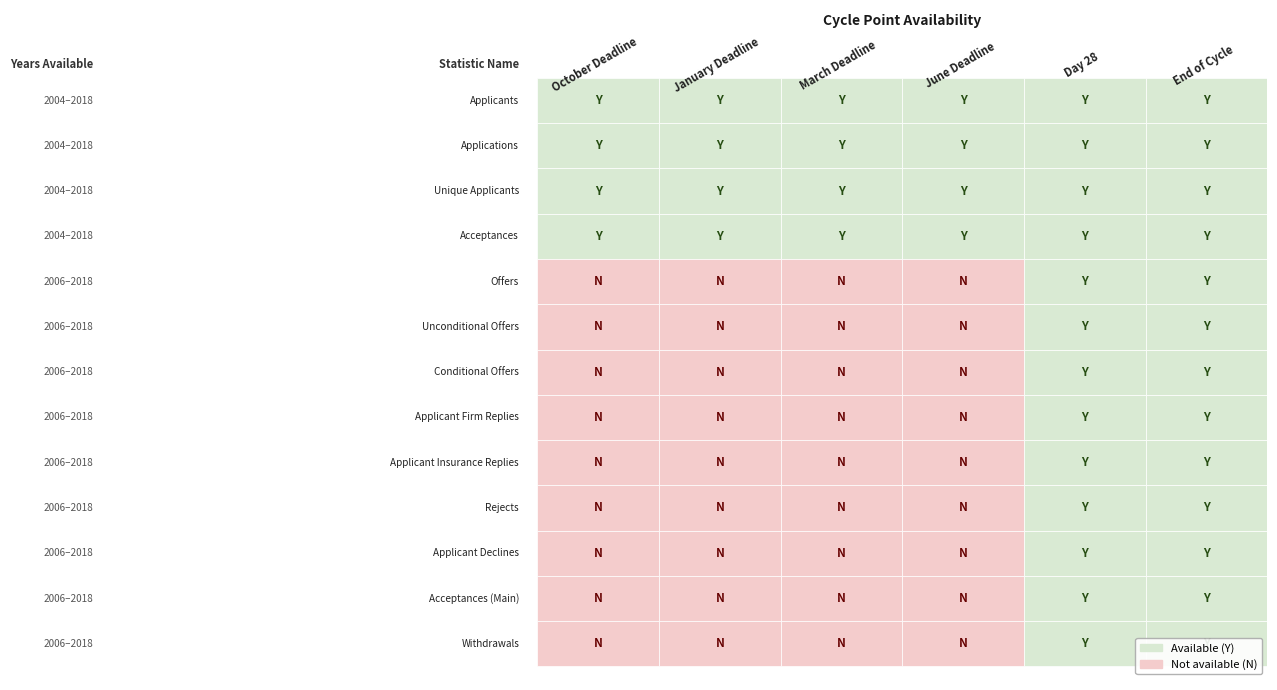

What is the difference between the highest and lowest values at 5?

12